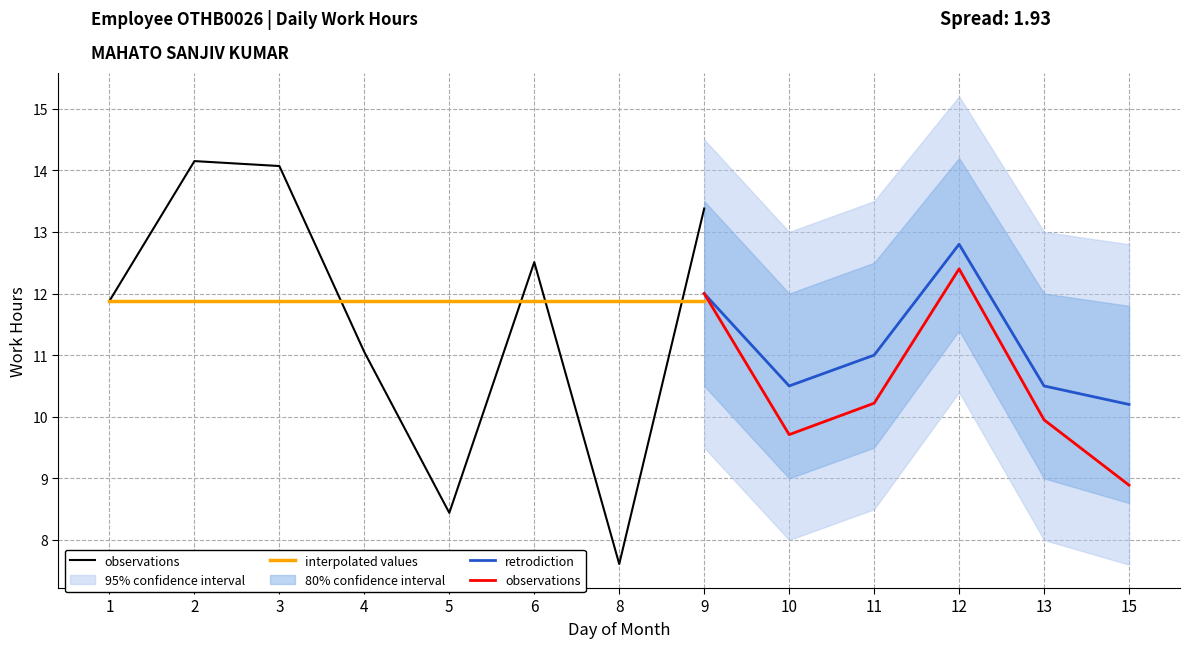

Is the value of obs_recent at 4 greater than the value of observations at 11?

No